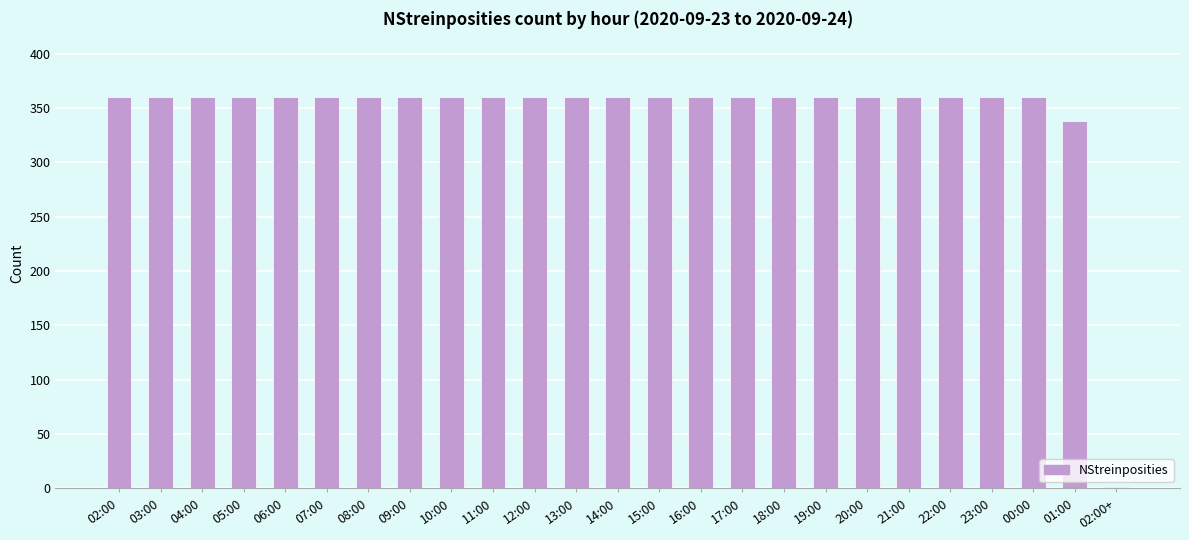

True or false: the data shows 241 at 19:00.

False